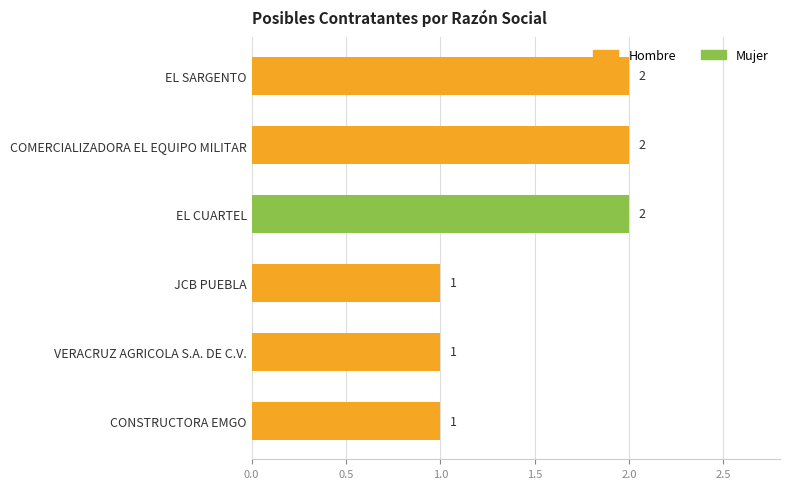

What is the sum of all Hombre values?

7